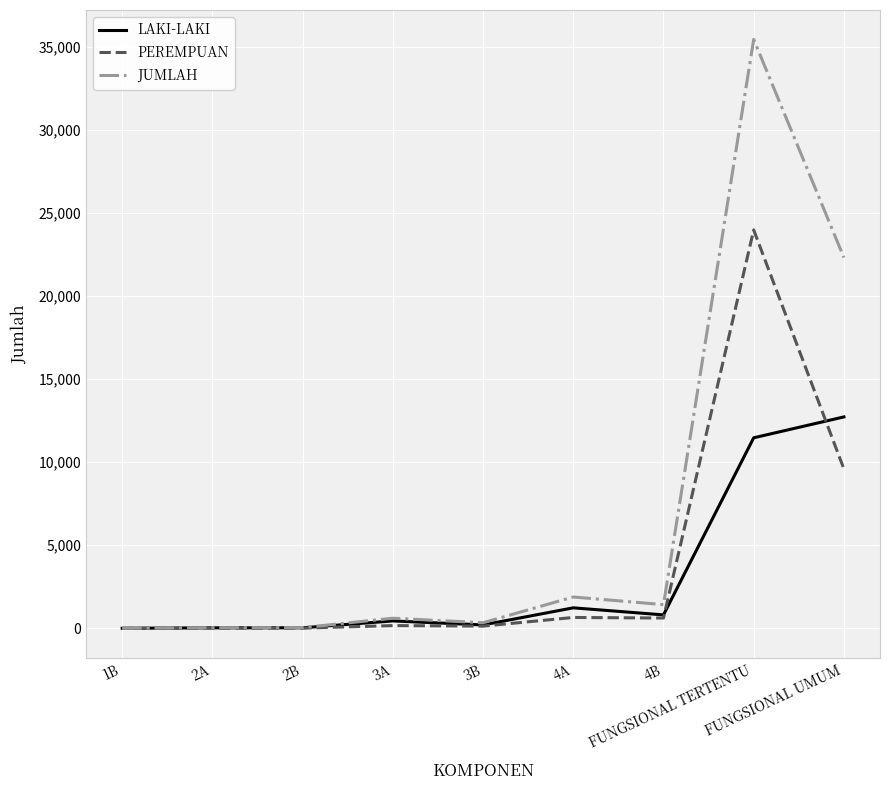

Which series has the largest range (max minus min)?

JUMLAH